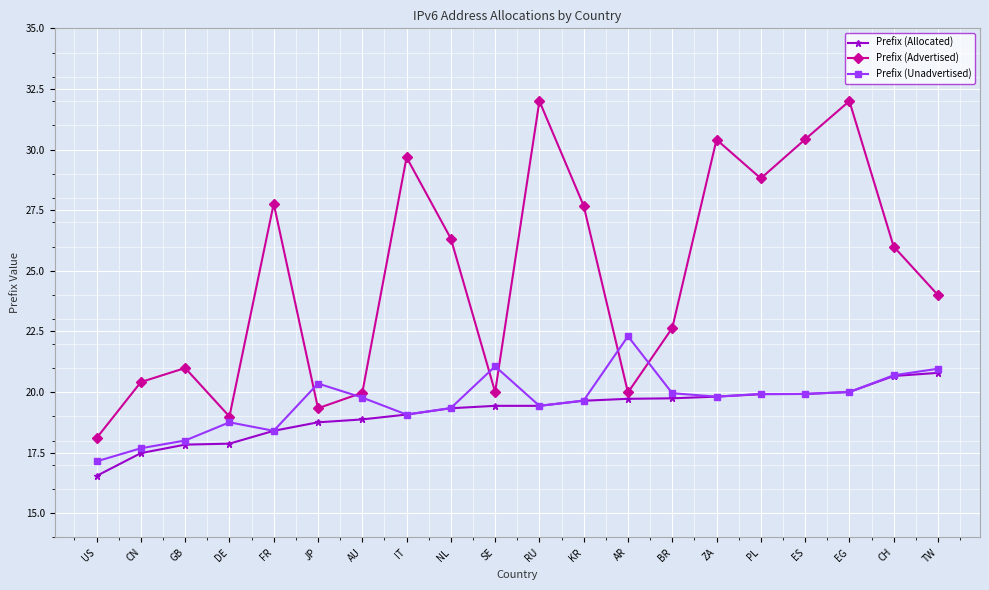

True or false: Prefix (Advertised) and Prefix (Unadvertised) cross at least once.

True